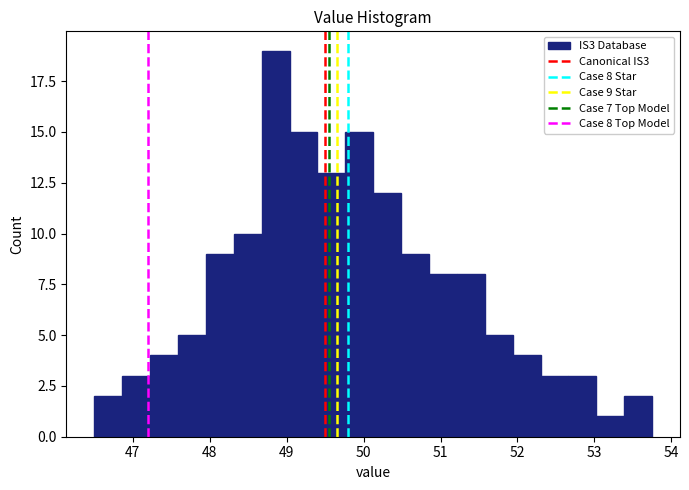

Read against the x-axis, roughly where is the centre of the tallest bar?

48.9